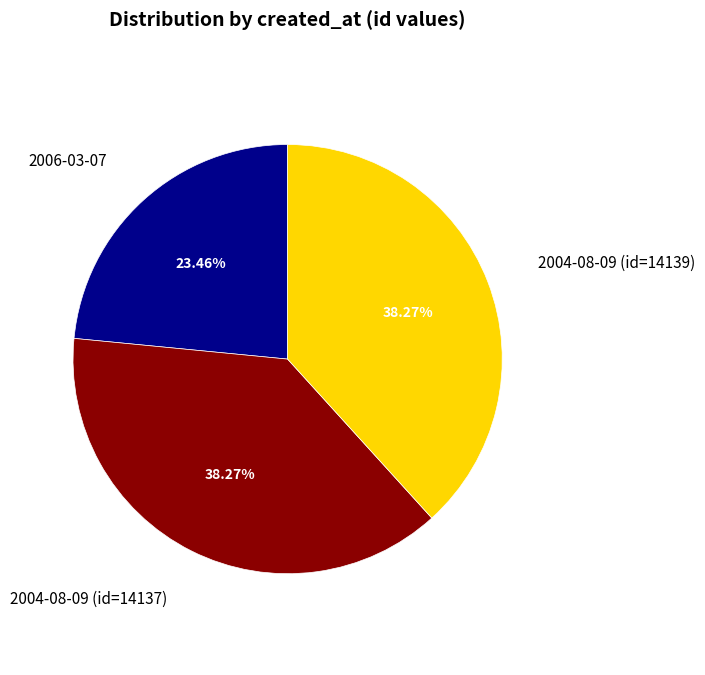

To the nearest percent, what portion does 2006-03-07 represent?

23%